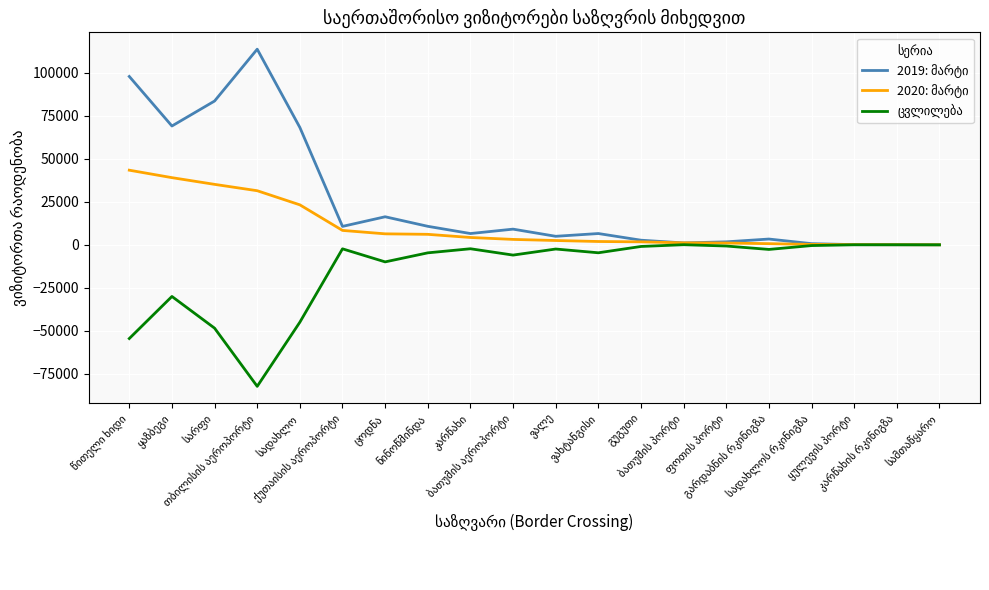

Is this an area chart (filled region under the line)?

No